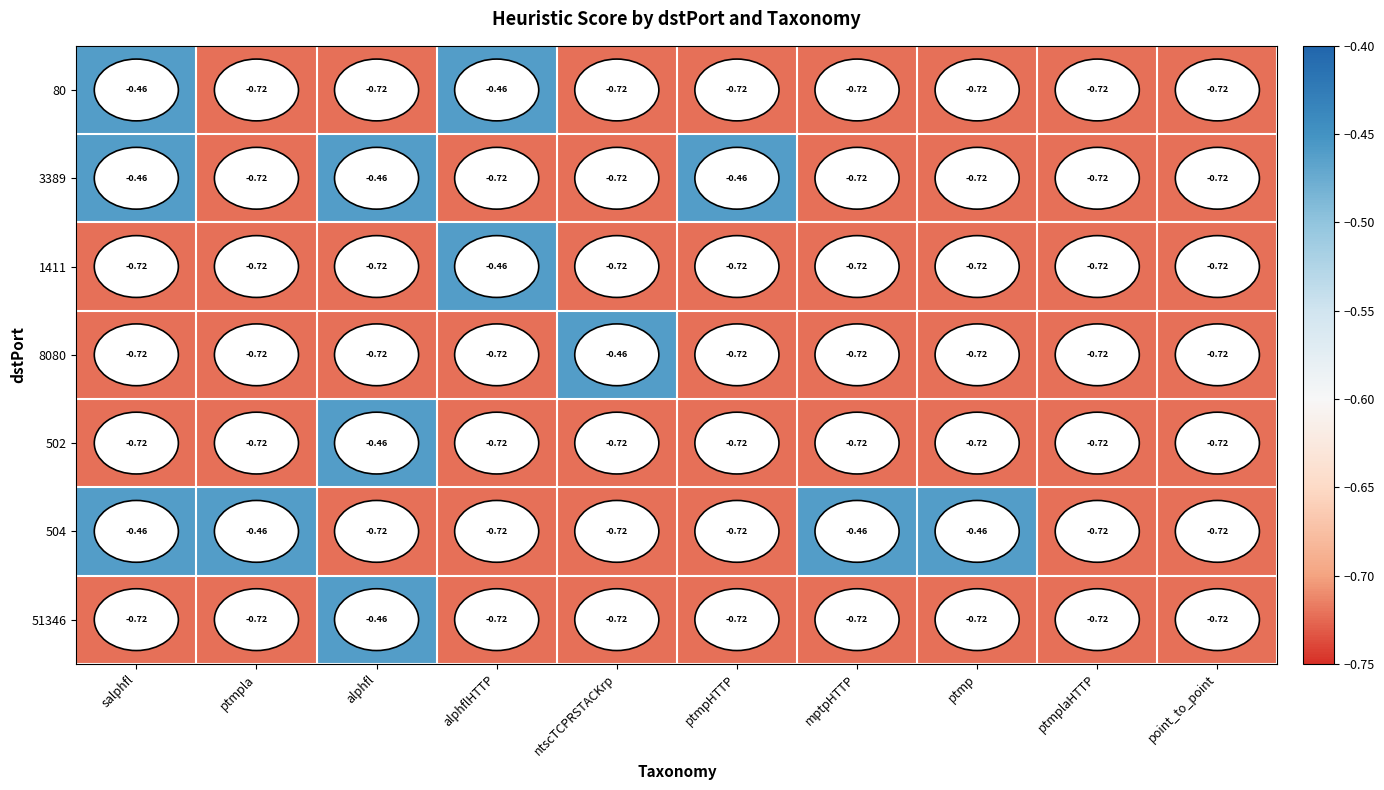

Rank the series by their maximum value, from highest to lowest.

80, 3389, 1411, 8080, 502, 504, 51346